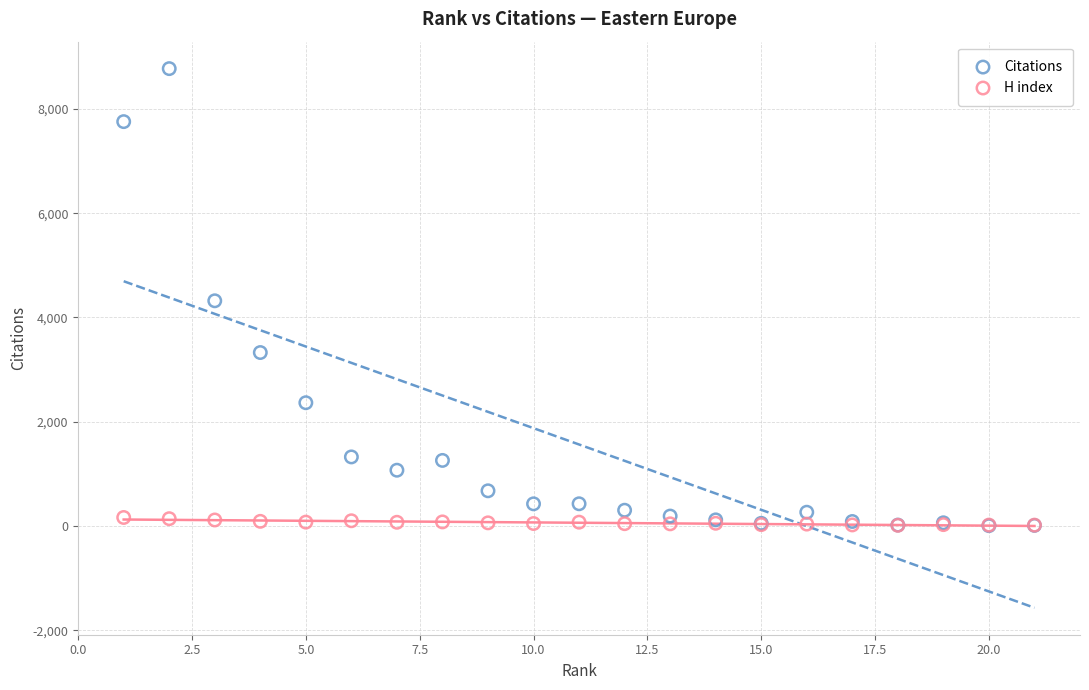

Which series contains the highest Y value?

Citations